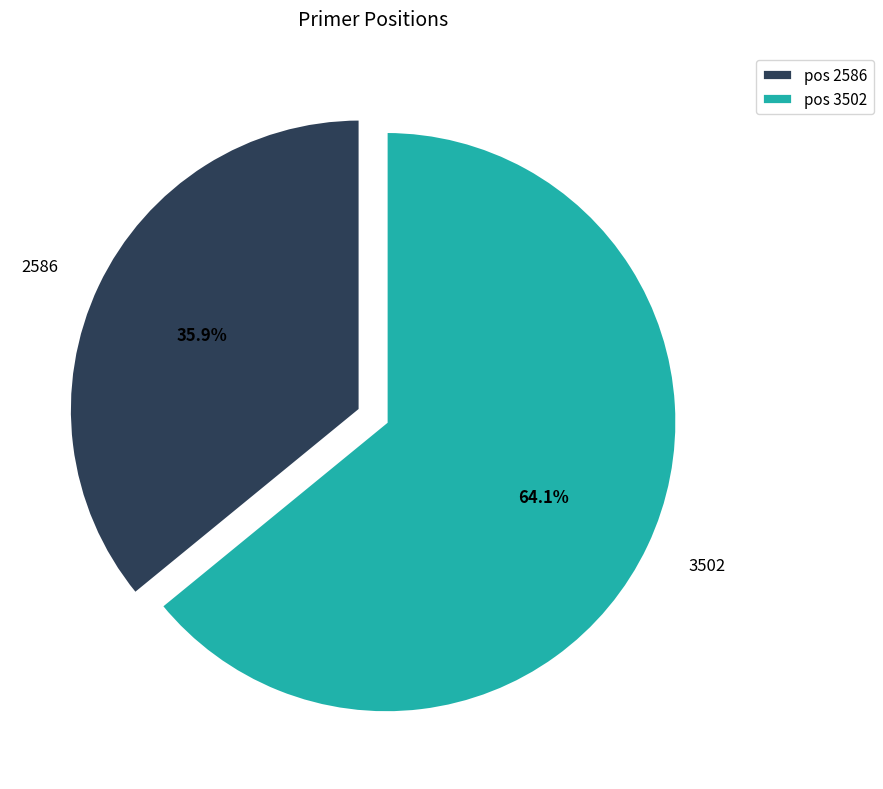

What is the majority slice?

3502